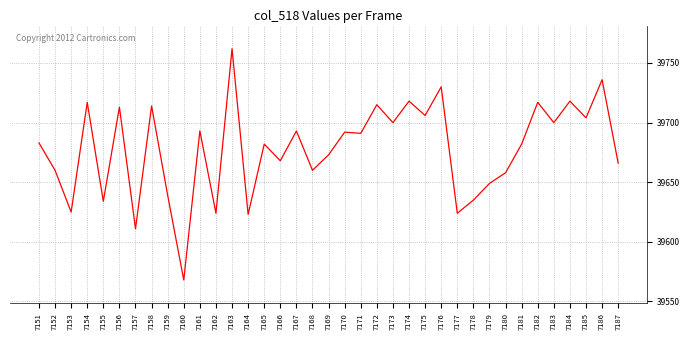

What is the change in value from 7163 to 7168?

-102